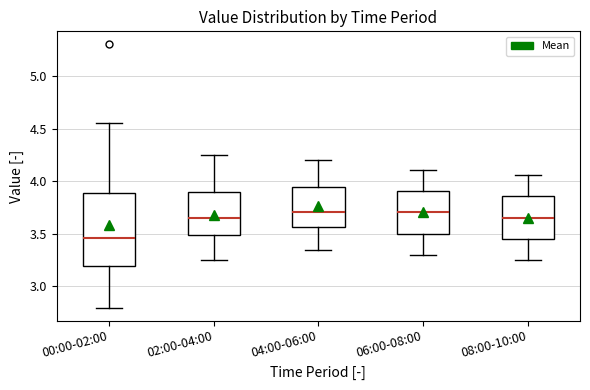

Reading left to right, read every box against the y-axis: the position of its median line, the range the box covers, and the ends of its whiskers. The values are not printed on the chart, so give them approximately, as read against the axis.

00:00-02:00: median 3.45, box 3.20 to 3.90, whiskers 2.80 to 4.55
02:00-04:00: median 3.65, box 3.50 to 3.90, whiskers 3.25 to 4.25
04:00-06:00: median 3.70, box 3.55 to 3.95, whiskers 3.35 to 4.20
06:00-08:00: median 3.70, box 3.50 to 3.90, whiskers 3.30 to 4.10
08:00-10:00: median 3.65, box 3.45 to 3.85, whiskers 3.25 to 4.05